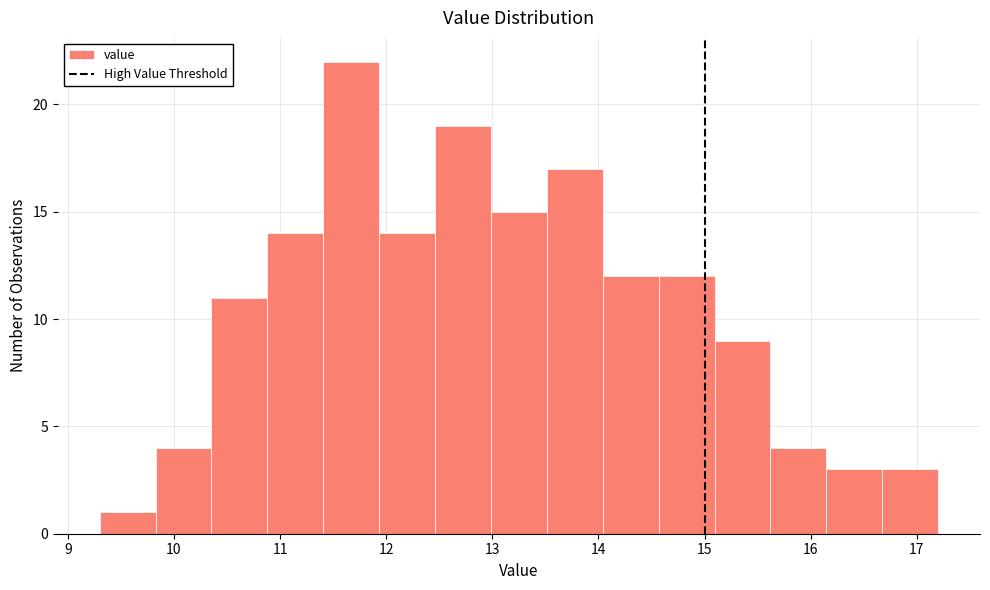

How tall is the bar that spans 11.9 to 12.5 on the x-axis? Neither the bar edges nor the heights are printed on the chart, so give them approximately, as read against the axes.

14